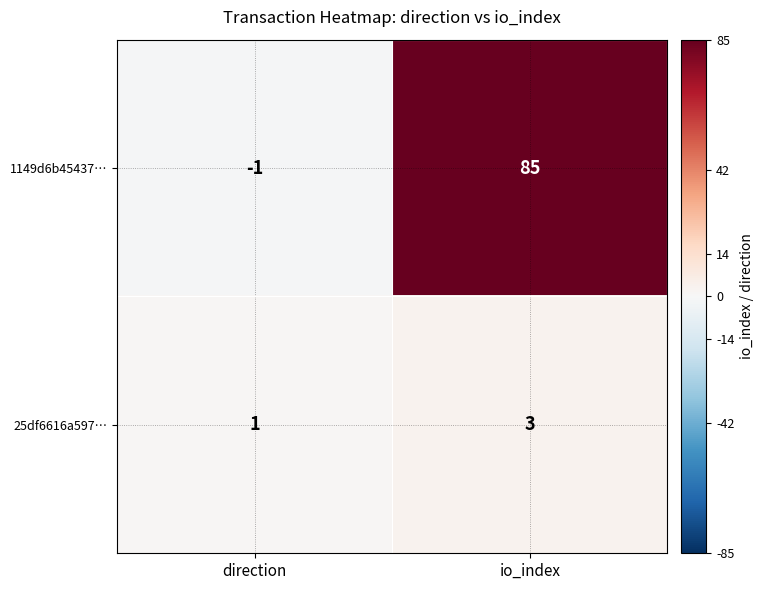

Which series has the widest spread of values?

1149d6b45437…